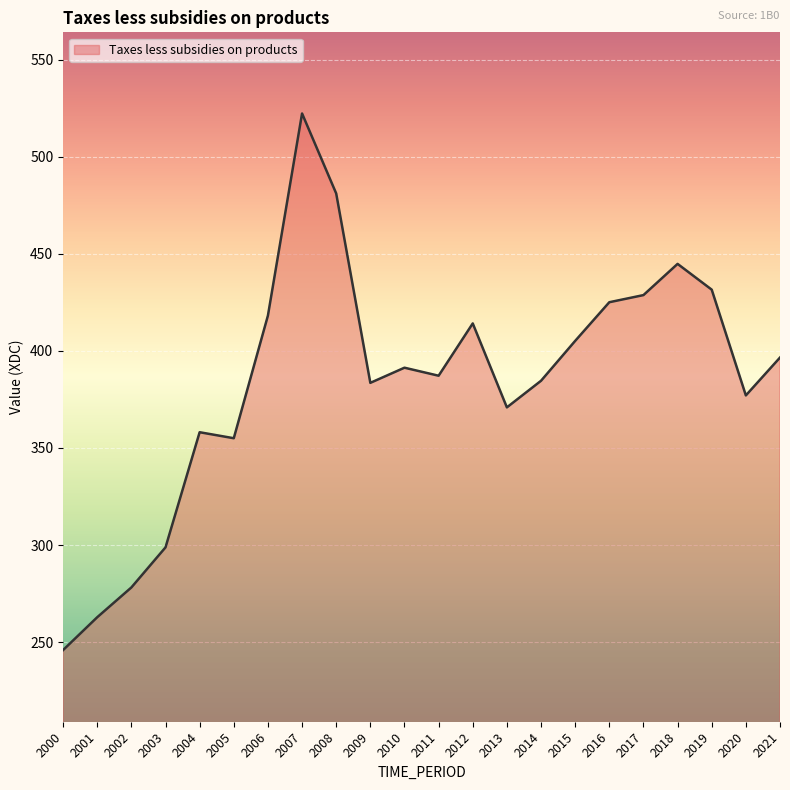

How many values are below 391?

11